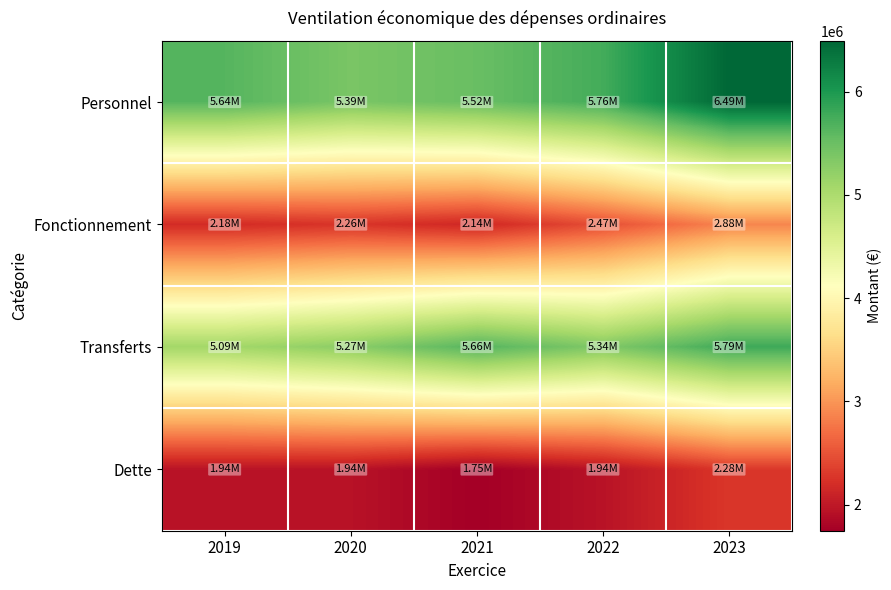

Reading right to left, transcribe all the data shown in this chart.

Personnel: 2023=6493985.3	2022=5757590.6	2021=5515823.5	2020=5392331.6	2019=5641487.0
Fonctionnement: 2023=2877444.5	2022=2467436.0	2021=2136867.2	2020=2258615.3	2019=2178059.5
Transferts: 2023=5794448.2	2022=5337060.5	2021=5658002.1	2020=5268361.5	2019=5087042.8
Dette: 2023=2280882.3	2022=1943813.3	2021=1747129.3	2020=1935513.2	2019=1941853.8